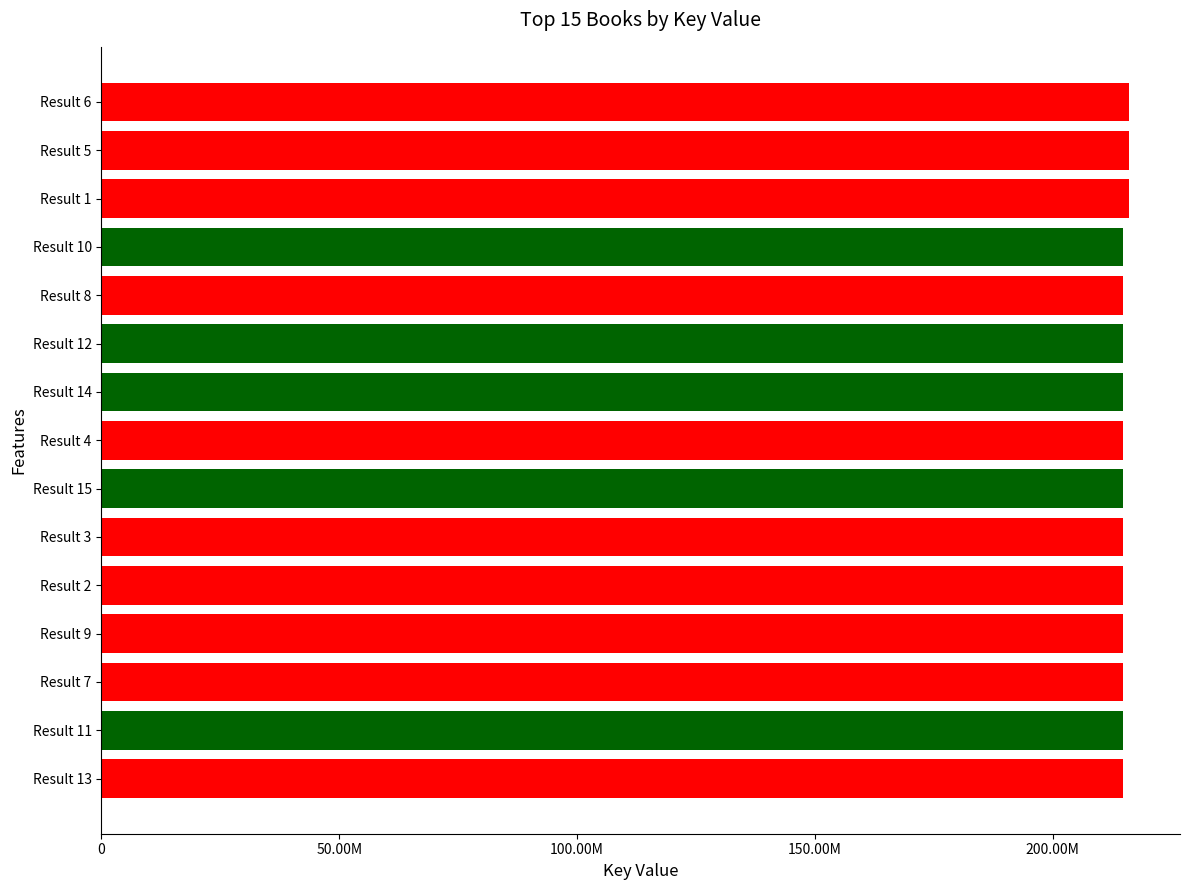

Are the bars grouped side by side (vs. stacked)?

No